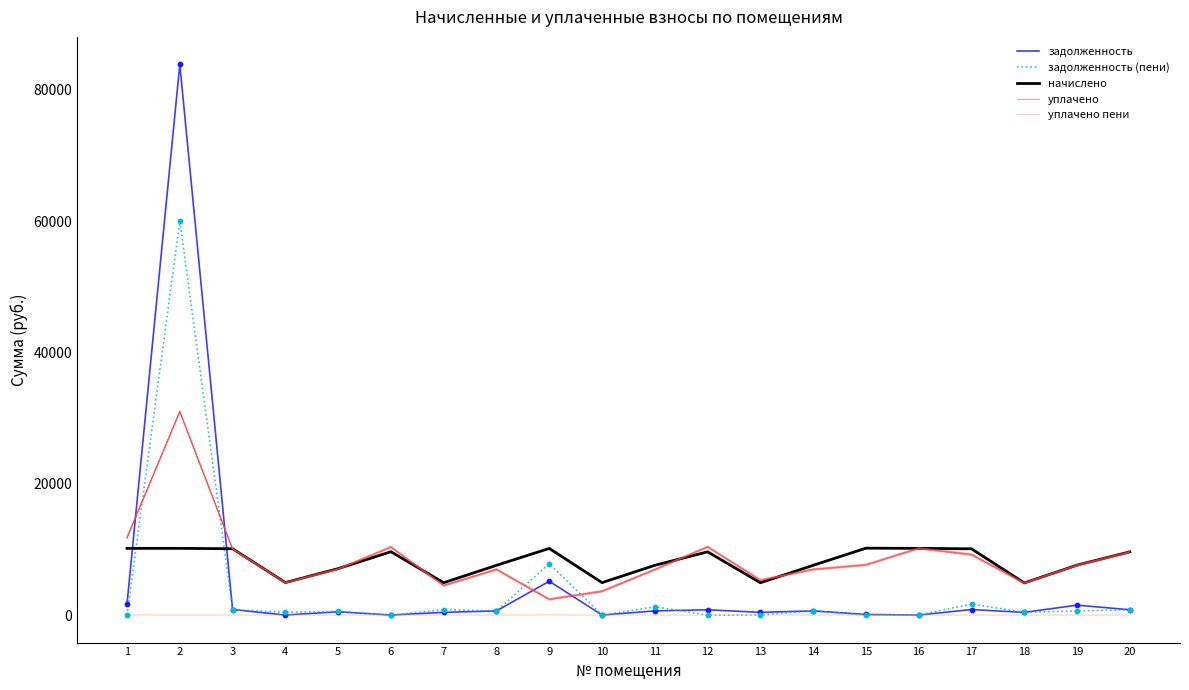

Which series has the largest total across all categories?

уплачено